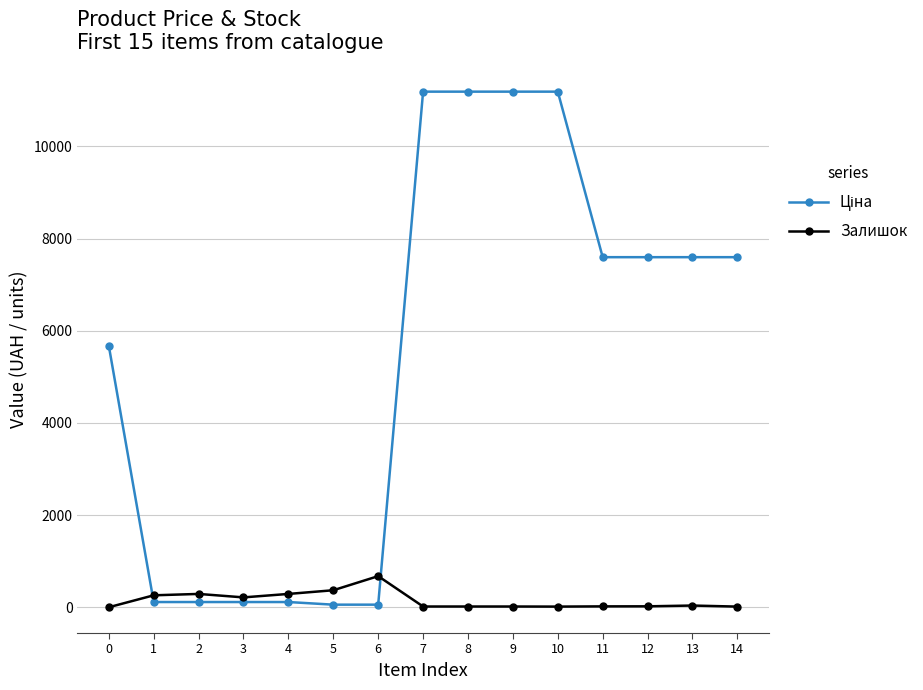

True or false: Залишок has more than 0 points higher than both neighbors.

True